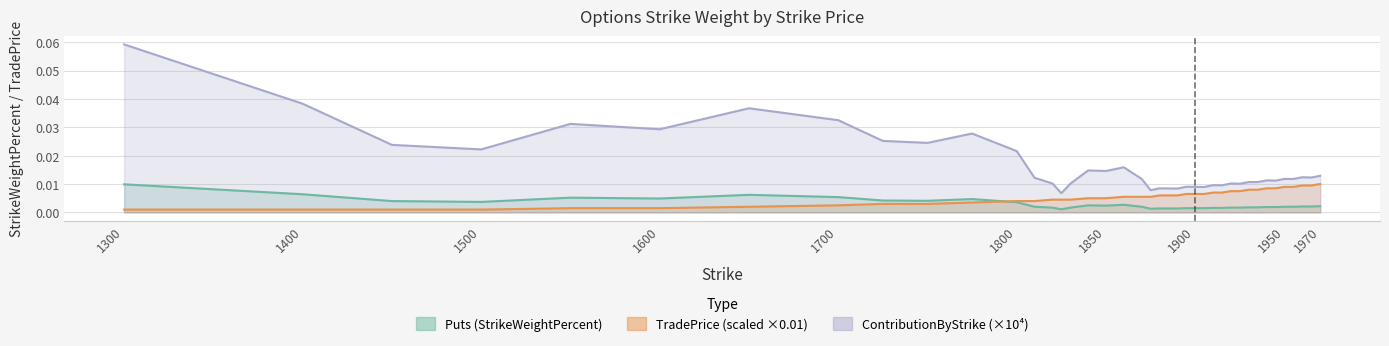

How many categories are shown in the chart?

40